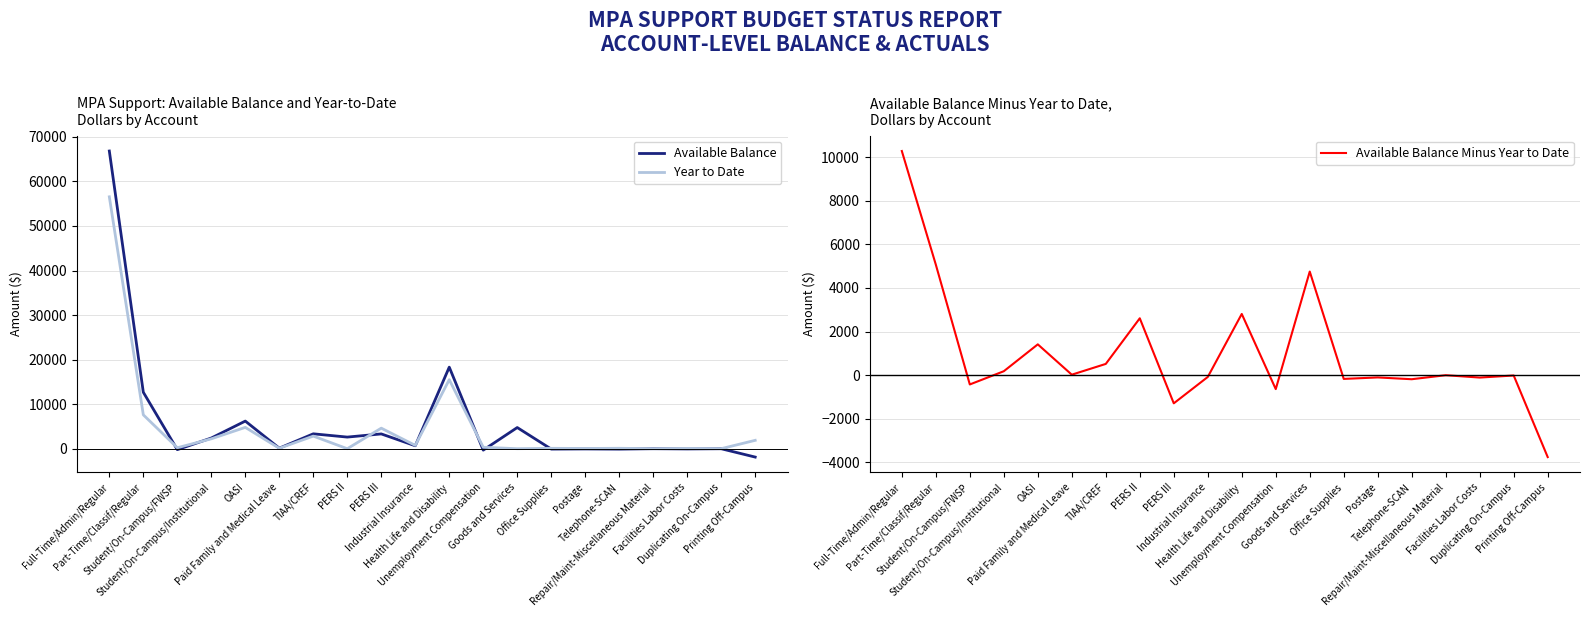

What is the difference between the Available Balance values at Student/On-Campus/FWSP and Duplicating On-Campus?

205.2